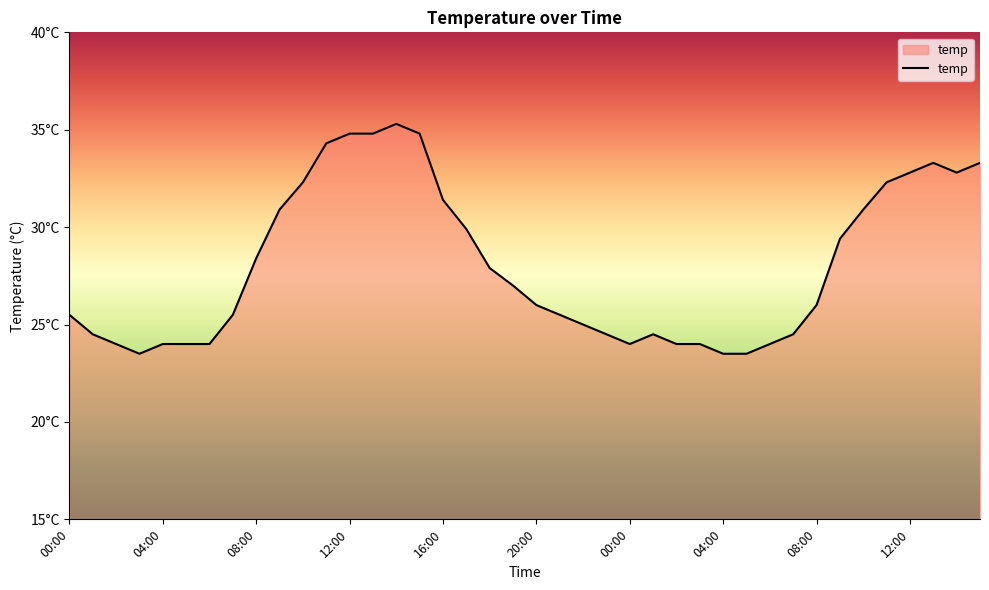

Does the chart have visible grid lines?

No